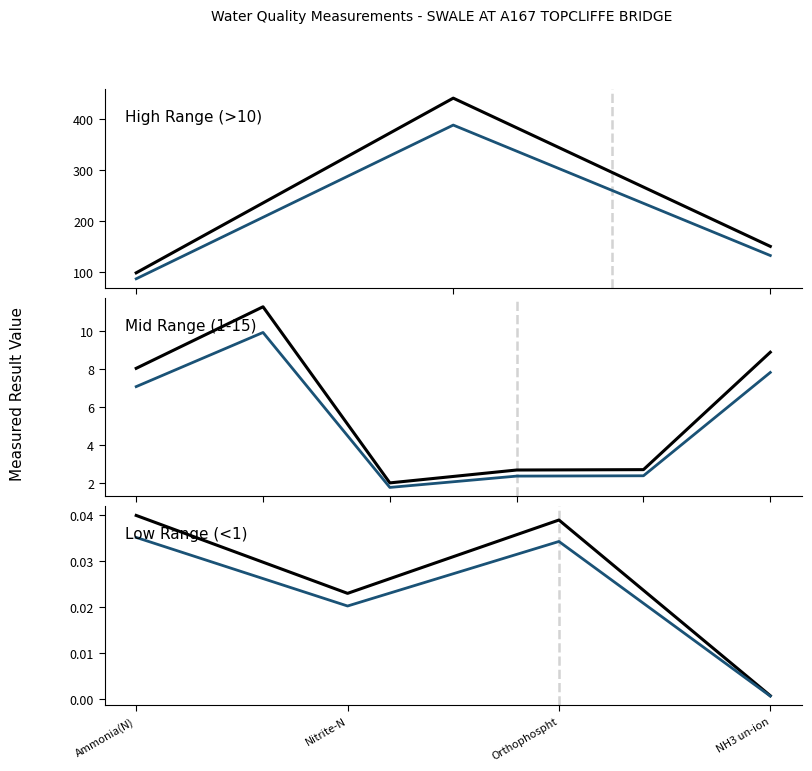

The value at Alky pH 4.5 is 150.0. True or false?

True